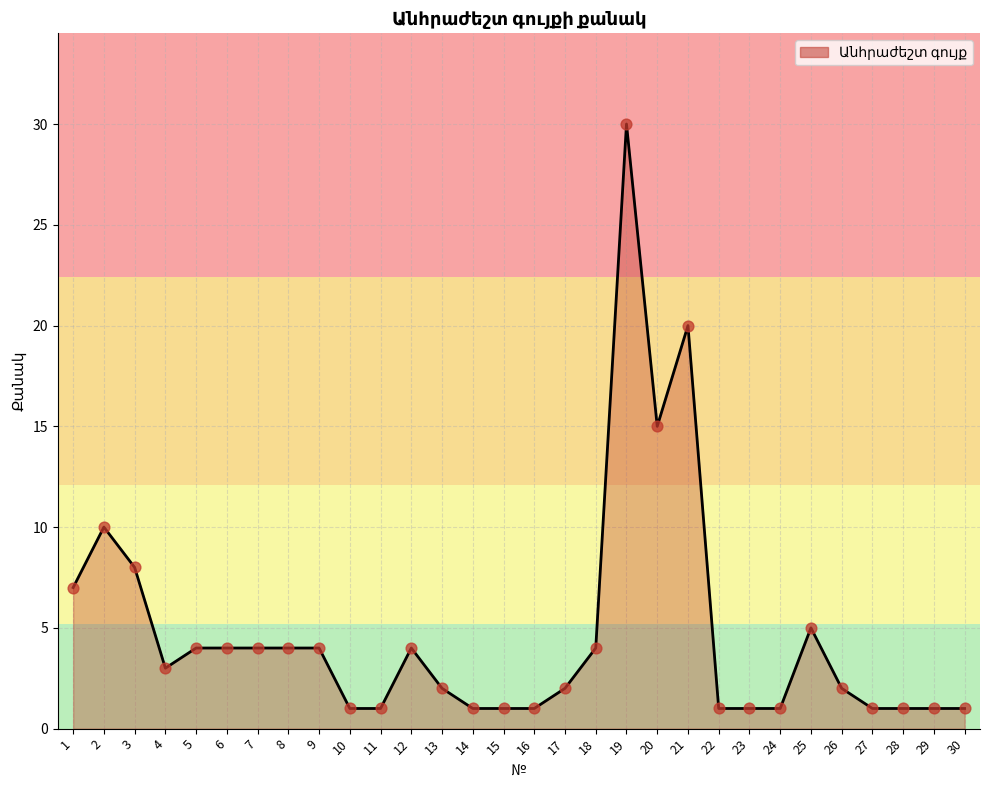

Which has a higher value, 2 or 3?

2